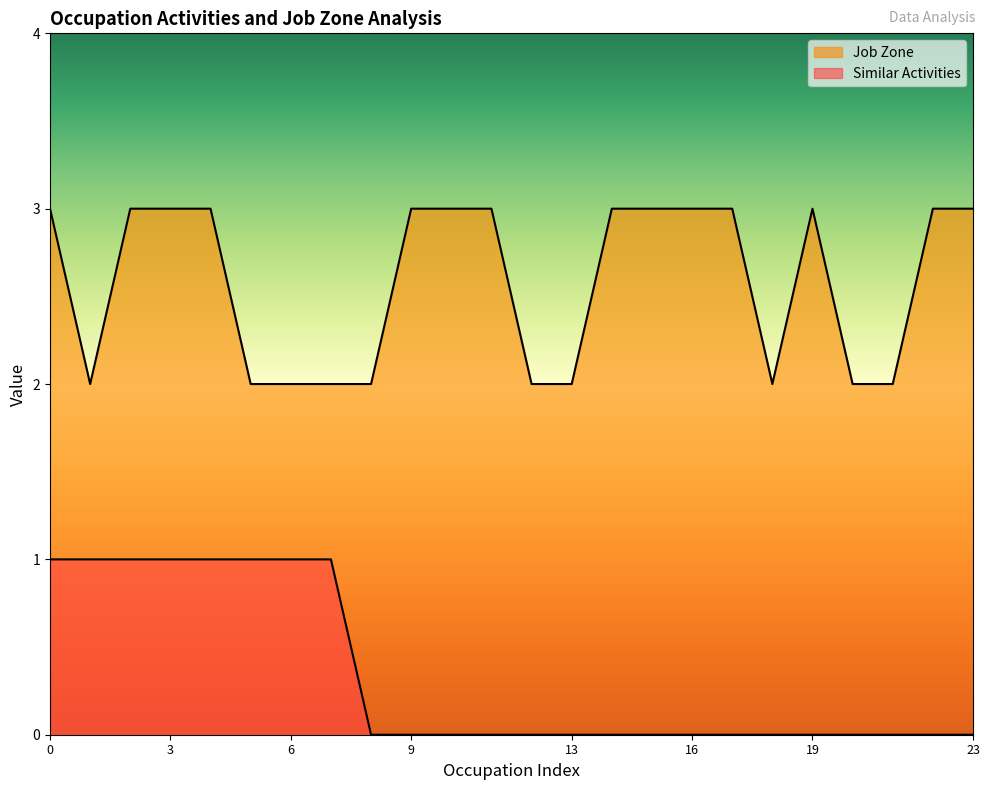

How many data points does each series have?

24